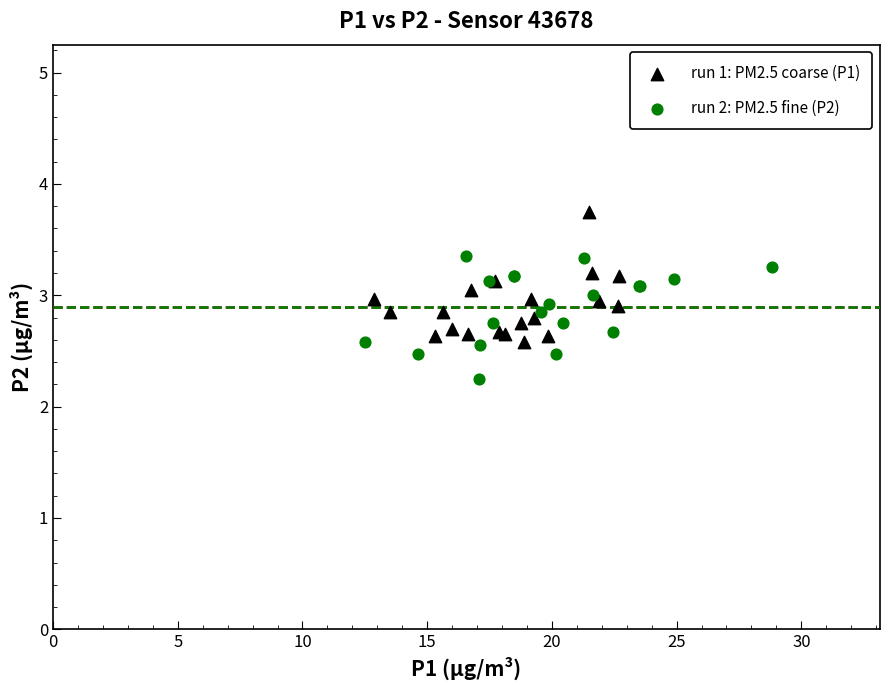

Which series reaches the maximum Y coordinate?

run 1: PM2.5 coarse (P1)